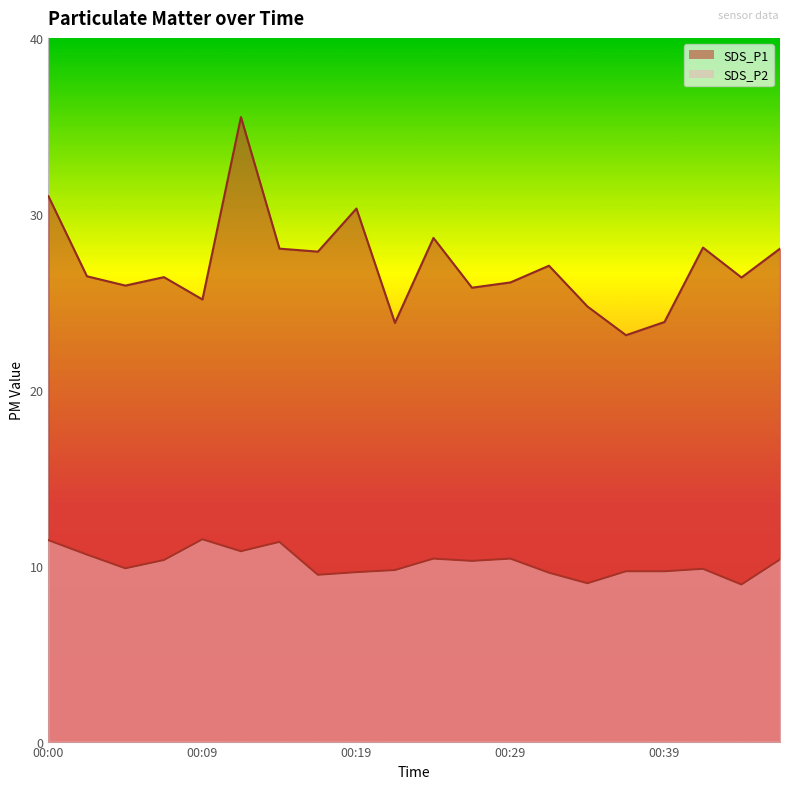

At 00:34, list the series in order from smallest to largest.

SDS_P2, SDS_P1